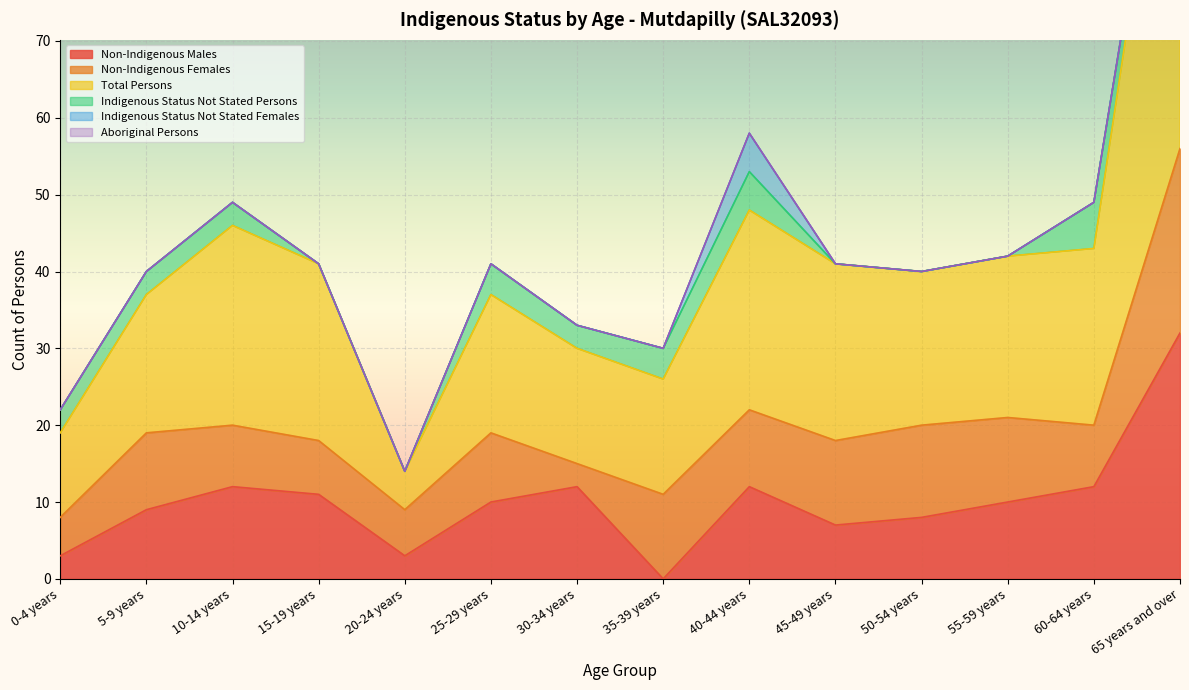

Which series has the largest range (max minus min)?

Total Persons